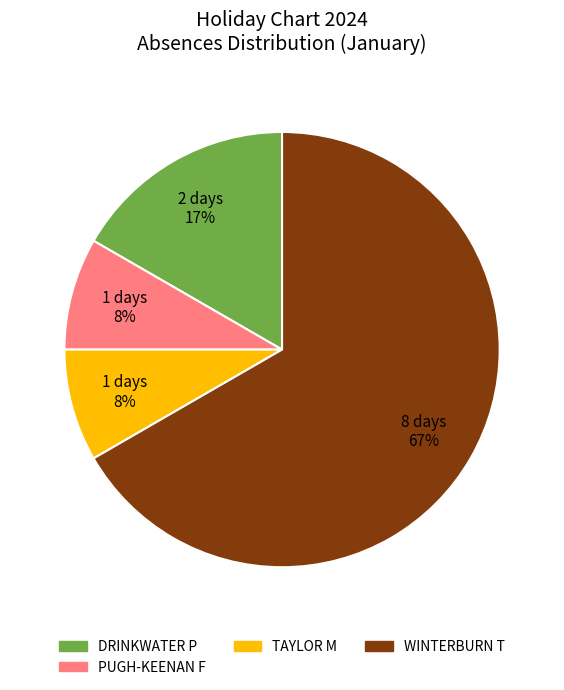

To the nearest percent, what is the average slice percentage?

25%